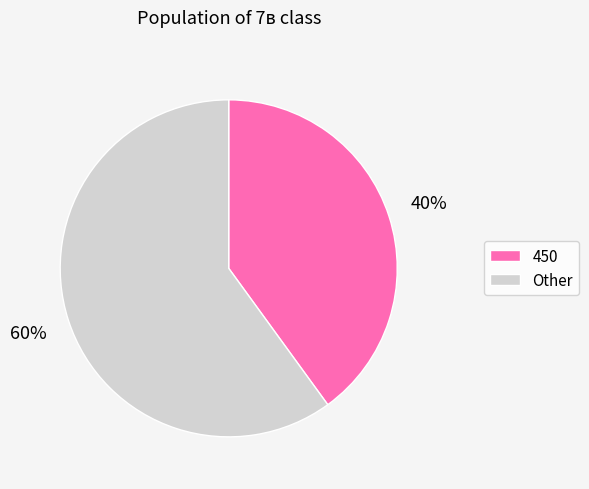

Which slice is the largest?

Other